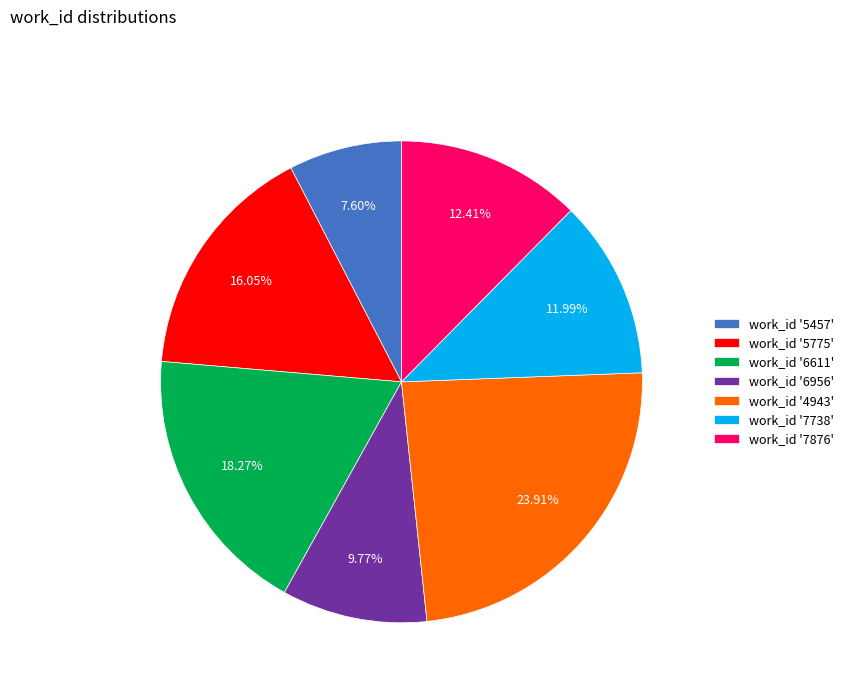

Is the sum of work_id '5457' and work_id '7876' greater than half?

No